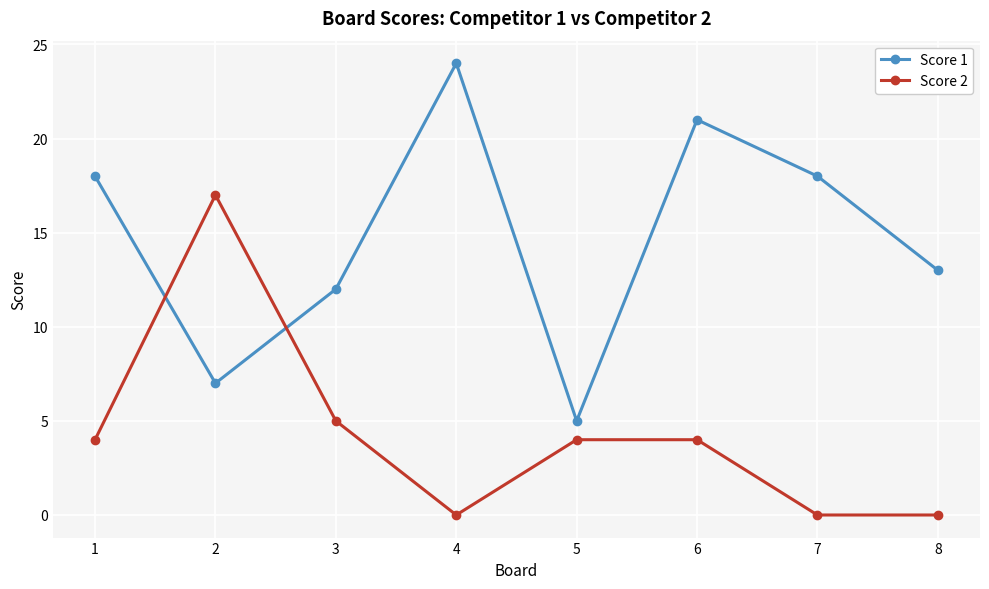

Reading right to left, what are all the values shown in this chart?

Score 1: 13	18	21	5	24	12	7	18
Score 2: 0	0	4	4	0	5	17	4